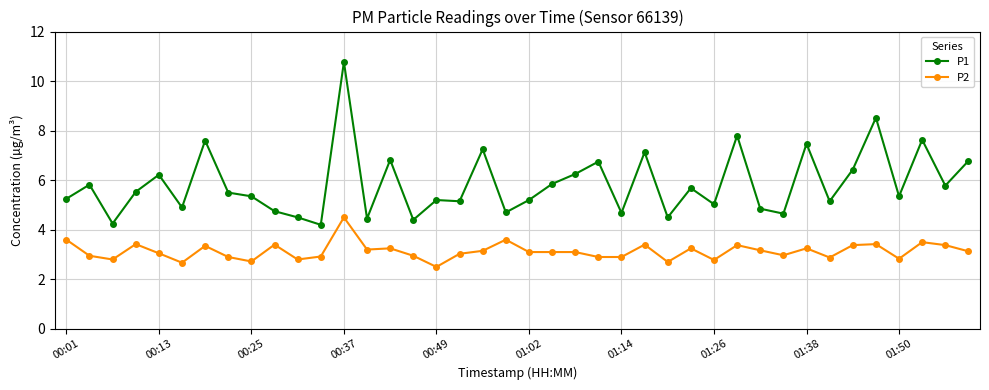

Which series has the largest total across all categories?

P1